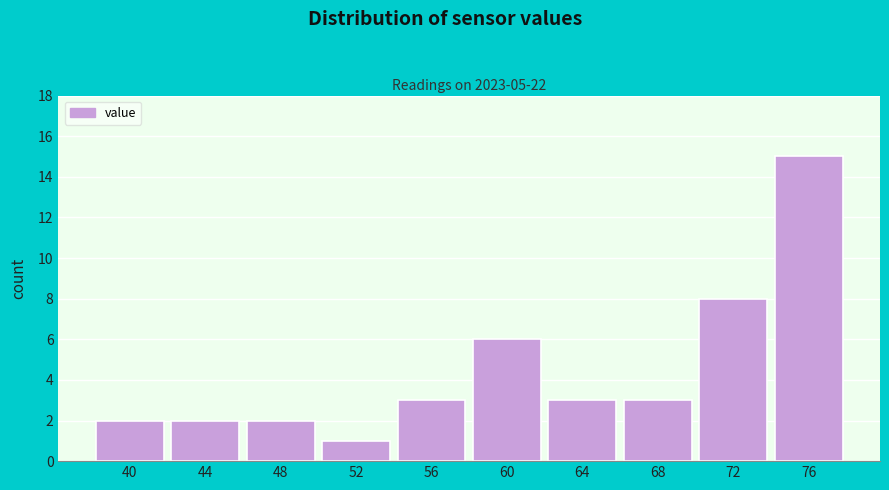

Reading left to right, what are all the values shown in this chart?

40=2	44=2	48=2	52=1	56=3	60=6	64=3	68=3	72=8	76=15